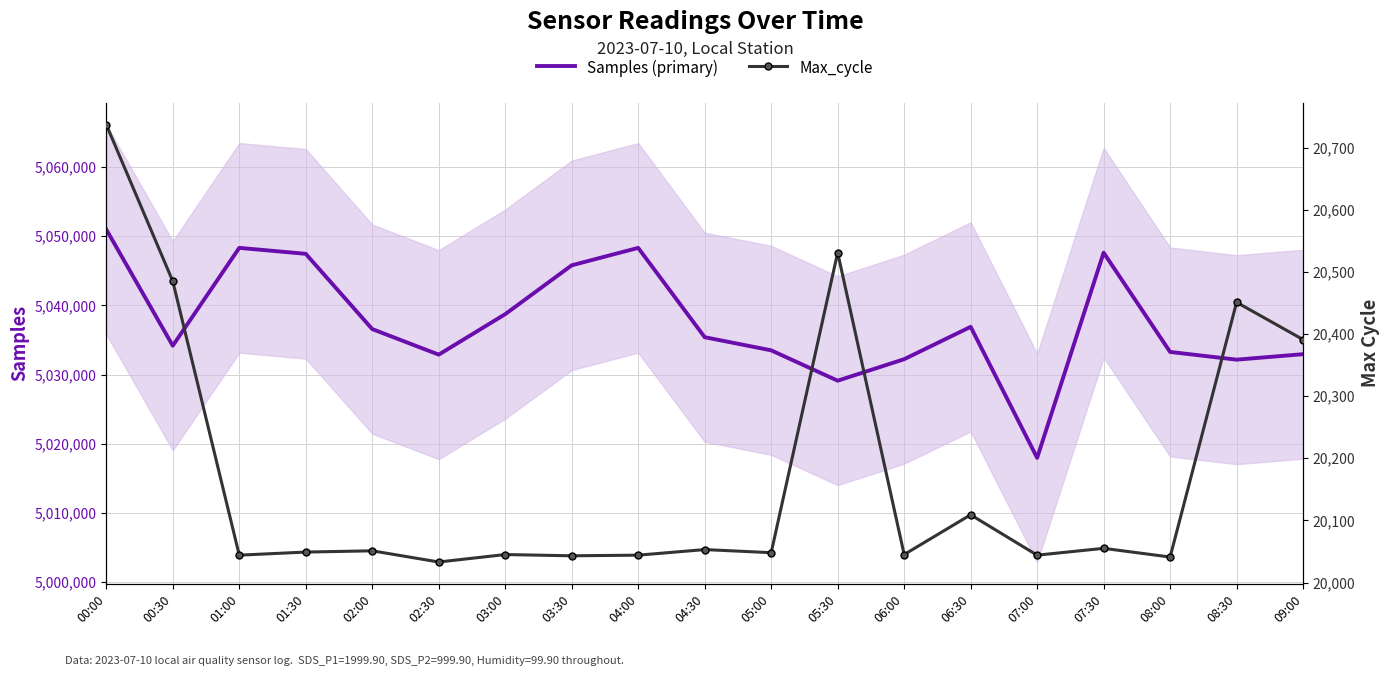

At which label does Samples (primary) first exceed 5035403?

00:00